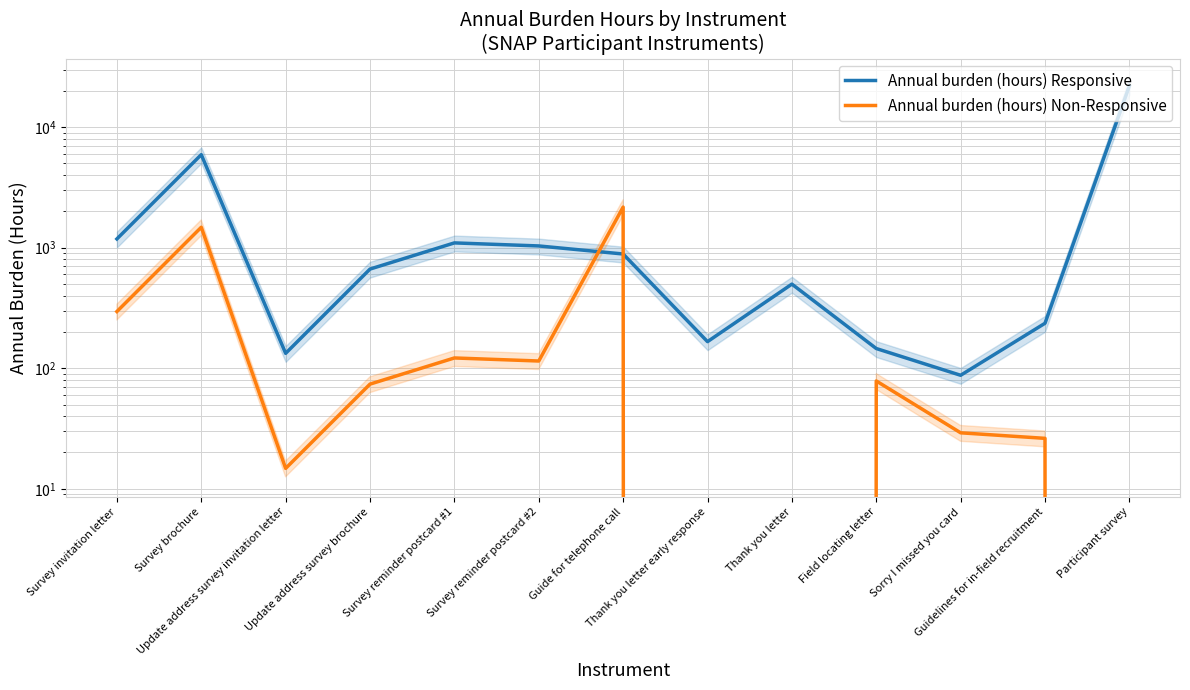

At which label is Annual burden (hours) Responsive closest to 11005?

Survey brochure